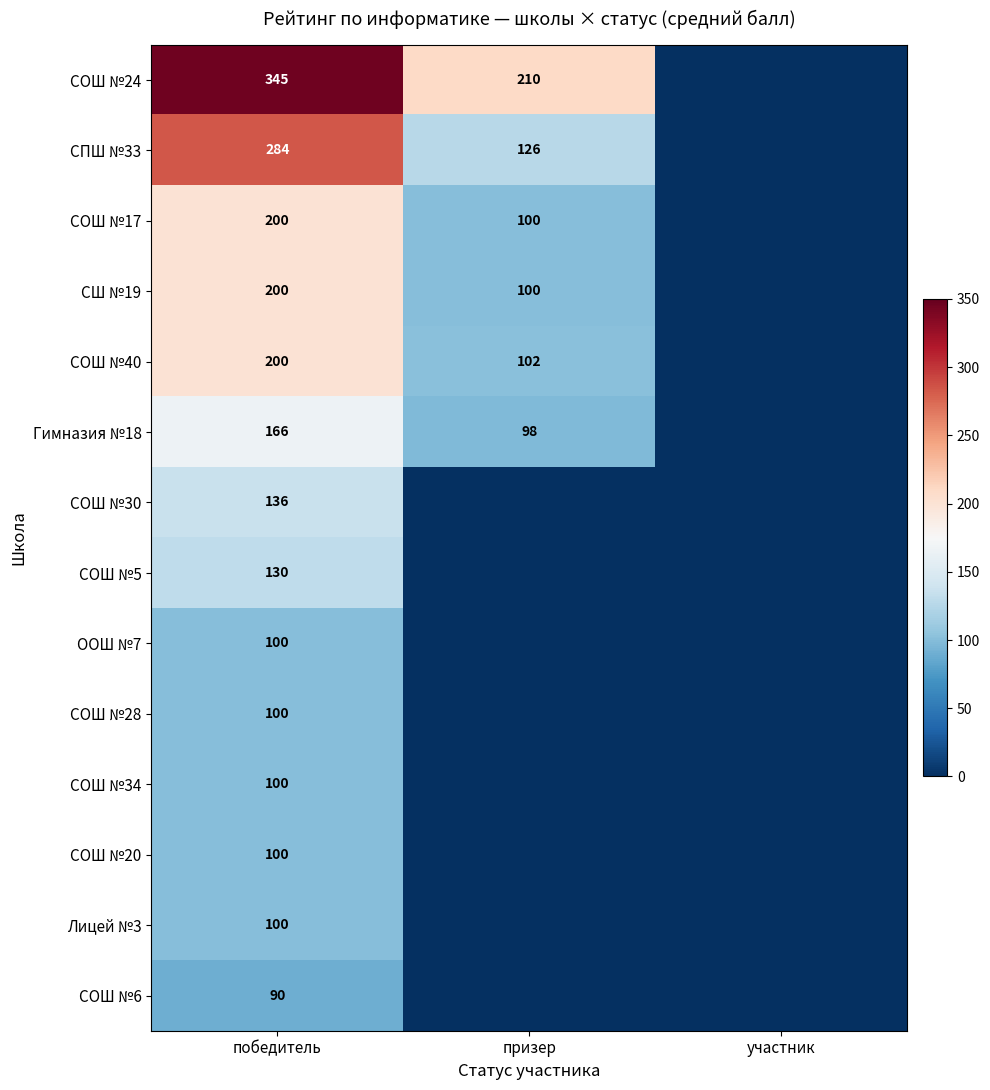

What is the difference between the highest and lowest values at победитель?

255